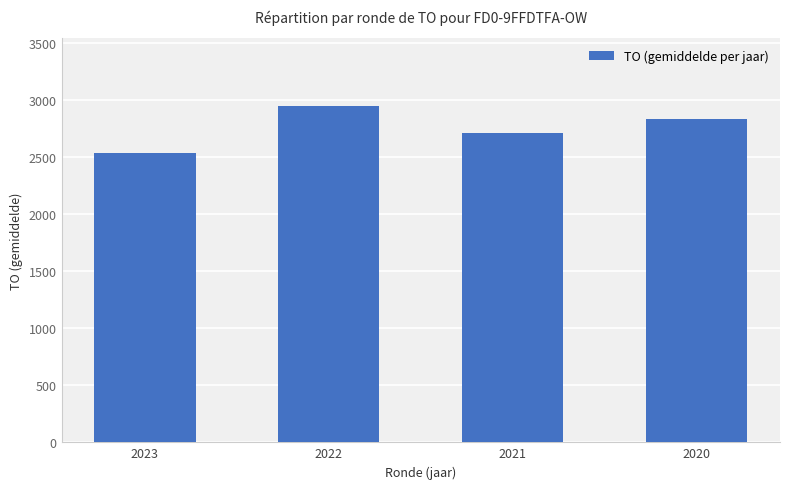

What is the value of the 2nd bar from the left?

2948.3